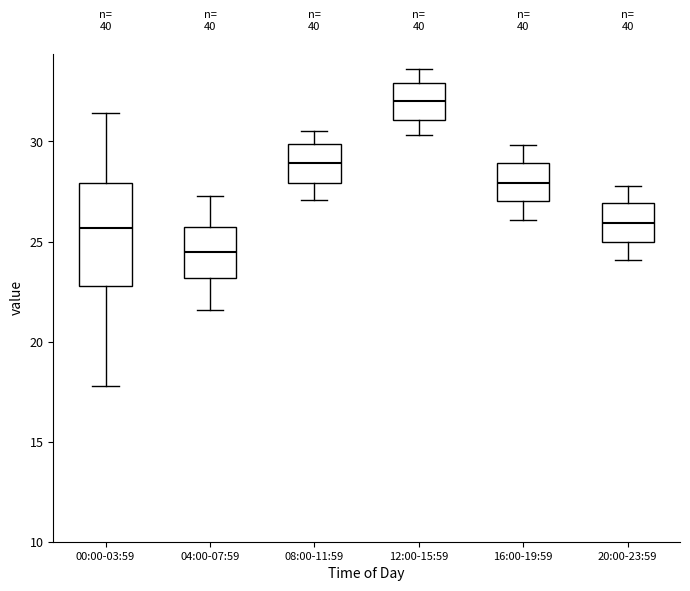

Reading left to right, read every box against the y-axis: the position of its median line, the range the box covers, and the ends of its whiskers. The values are not printed on the chart, so give them approximately, as read against the axis.

00:00-03:59: median 25.5, box 23.0 to 28.0, whiskers 18.0 to 31.5
04:00-07:59: median 24.5, box 23.0 to 25.5, whiskers 21.5 to 27.5
08:00-11:59: median 29.0, box 28.0 to 30.0, whiskers 27.0 to 30.5
12:00-15:59: median 32.0, box 31.0 to 33.0, whiskers 30.5 to 33.5
16:00-19:59: median 28.0, box 27.0 to 29.0, whiskers 26.0 to 30.0
20:00-23:59: median 26.0, box 25.0 to 27.0, whiskers 24.0 to 28.0